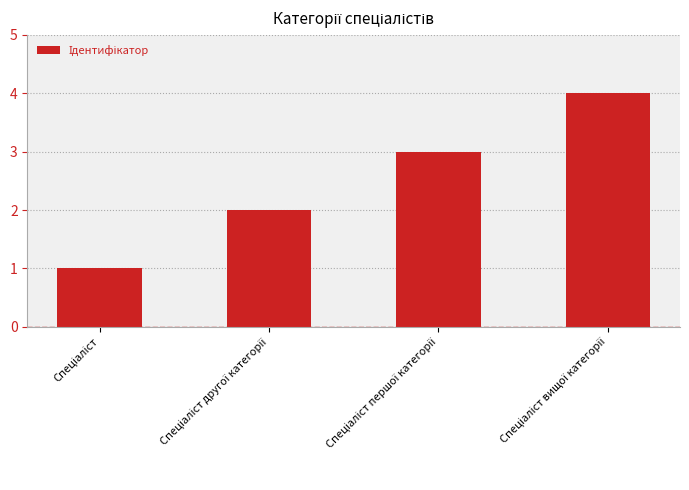

What is the sum of all values?

10